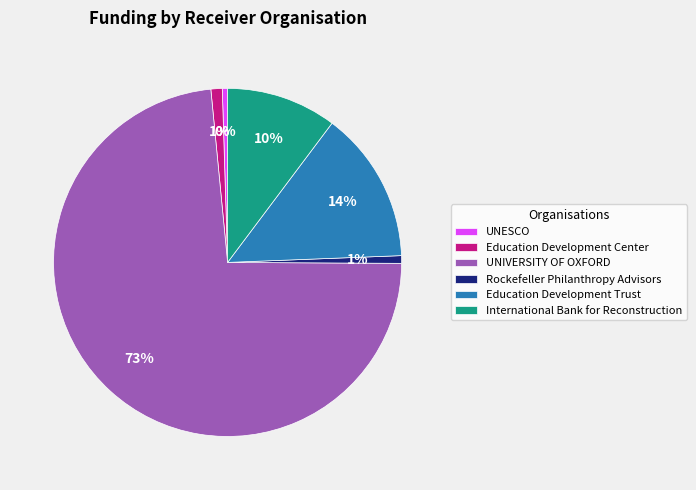

Which slice is the largest?

UNIVERSITY OF OXFORD